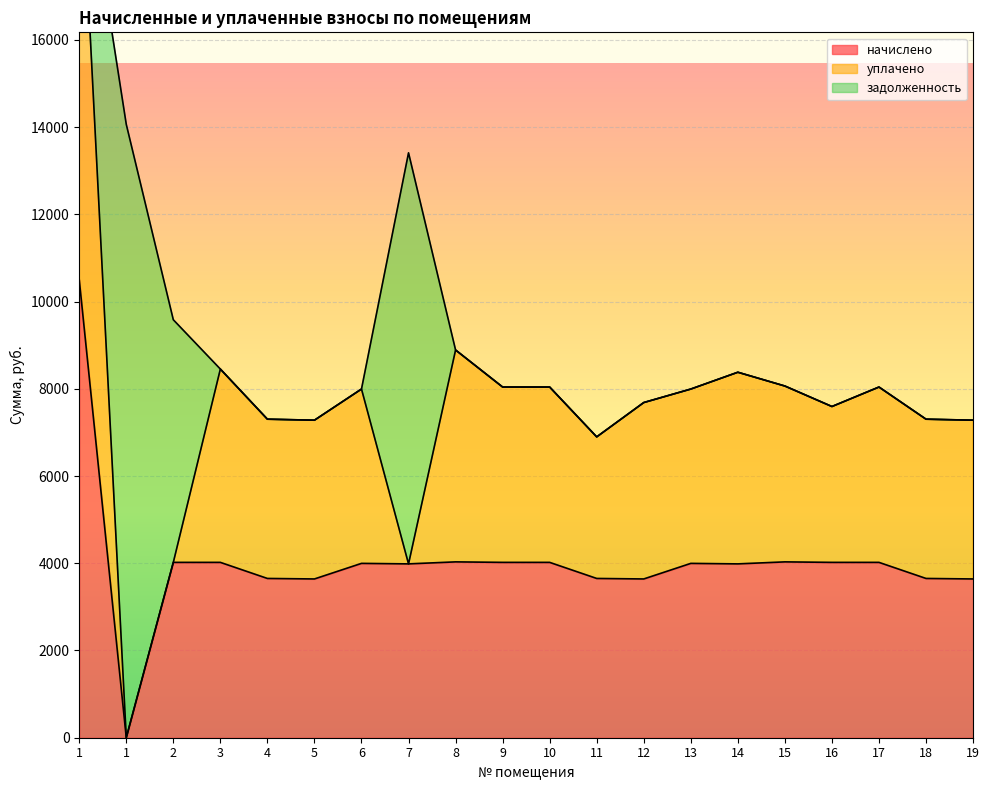

List the series in order of their peak value, highest first.

задолженность, начислено, уплачено